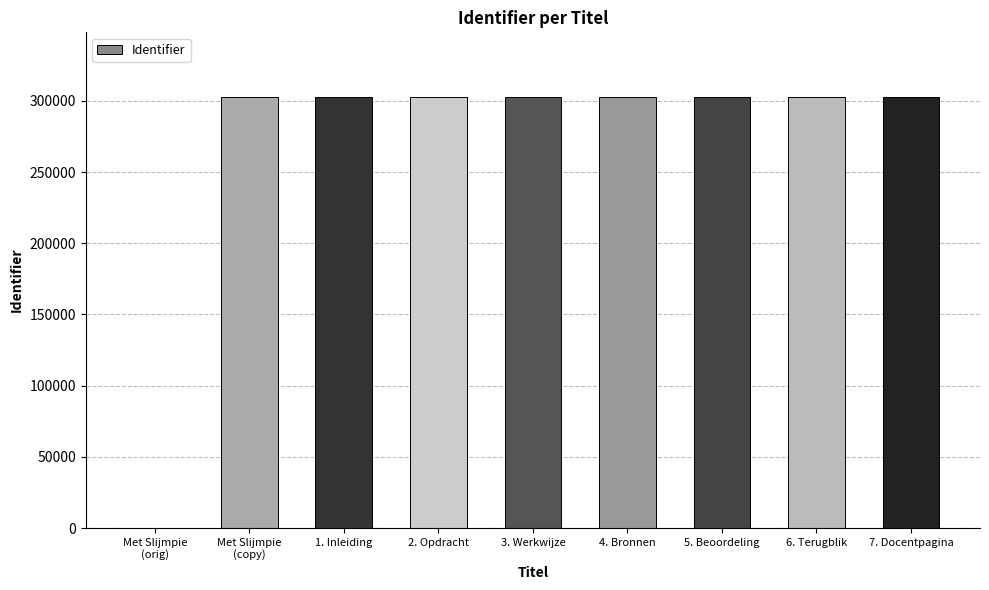

What is the change in value from 4. Bronnen to 7. Docentpagina?

+6